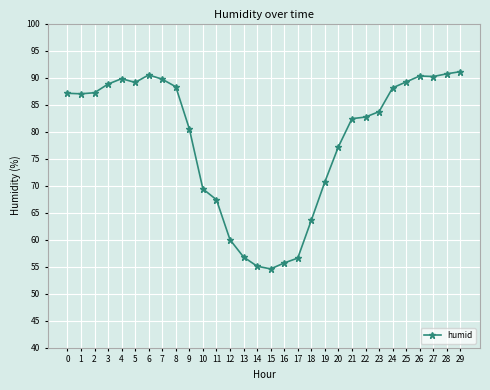

What is the smallest value displayed?

54.6